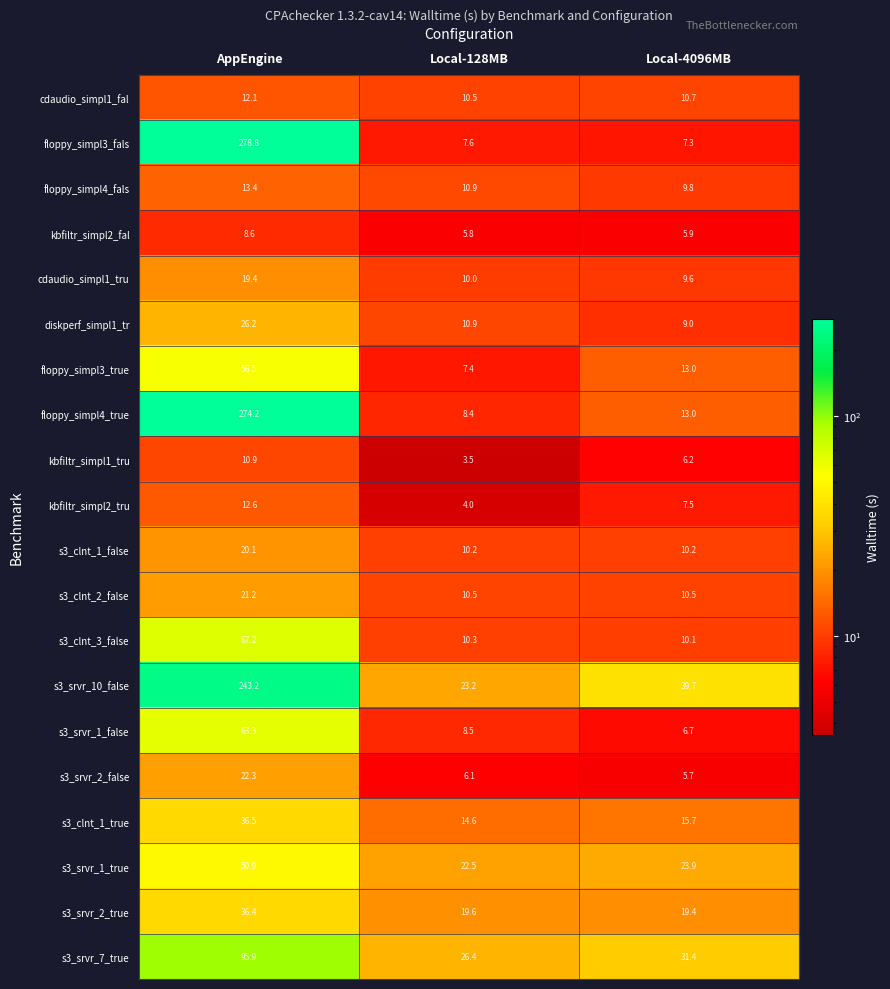

What is the total value across all series at Local-128MB?

230.9